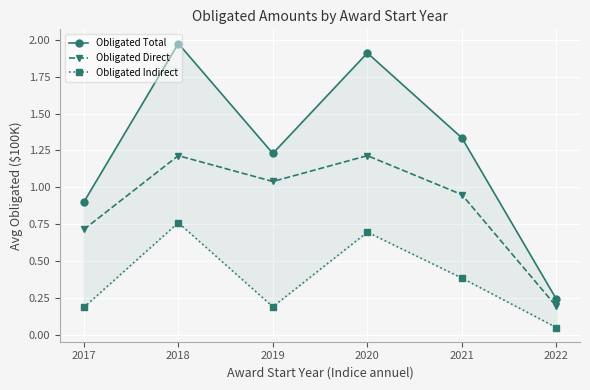

What is the value of the Obligated Indirect point at the 2nd from the left?

0.8